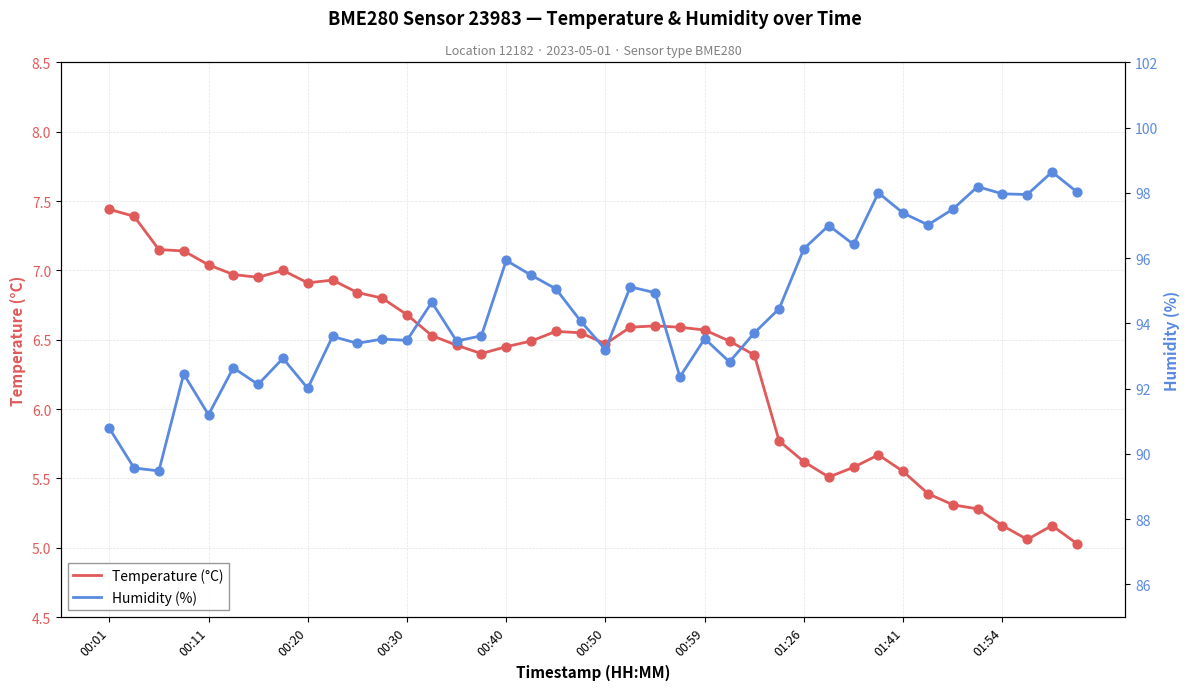

Which series contains the lowest Y value?

Temperature (°C)